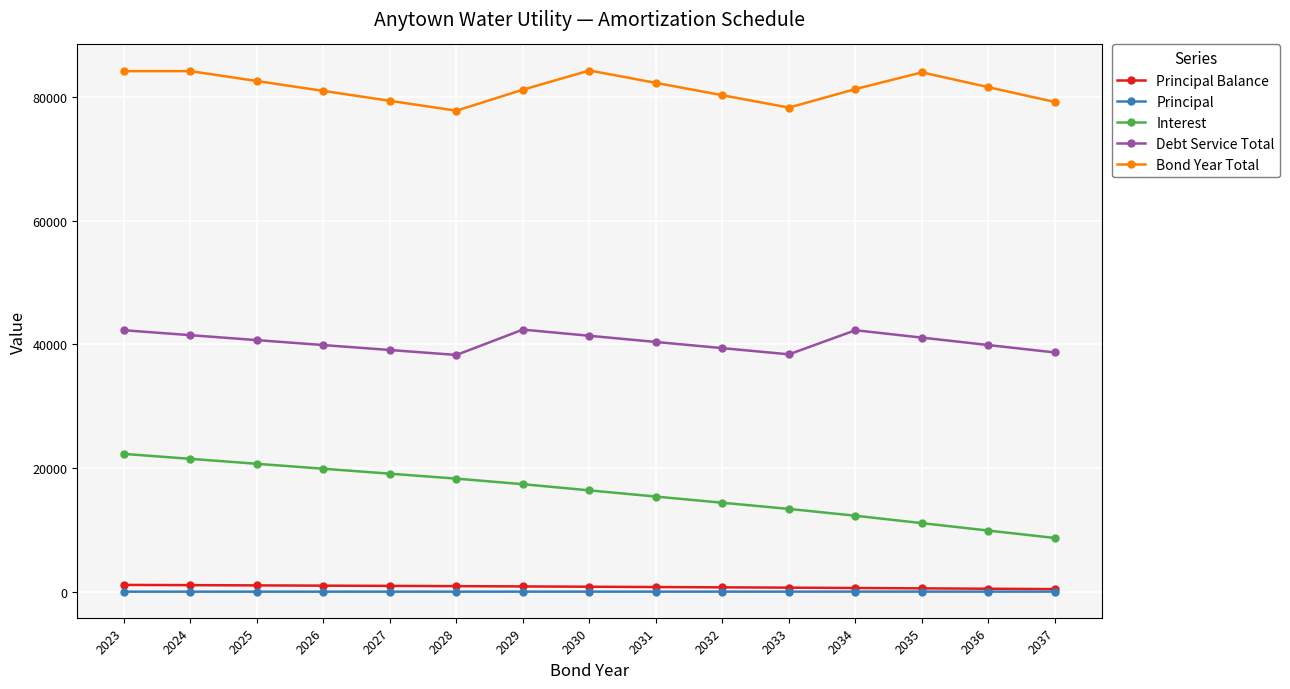

True or false: Bond Year Total and Debt Service Total cross at least once.

False